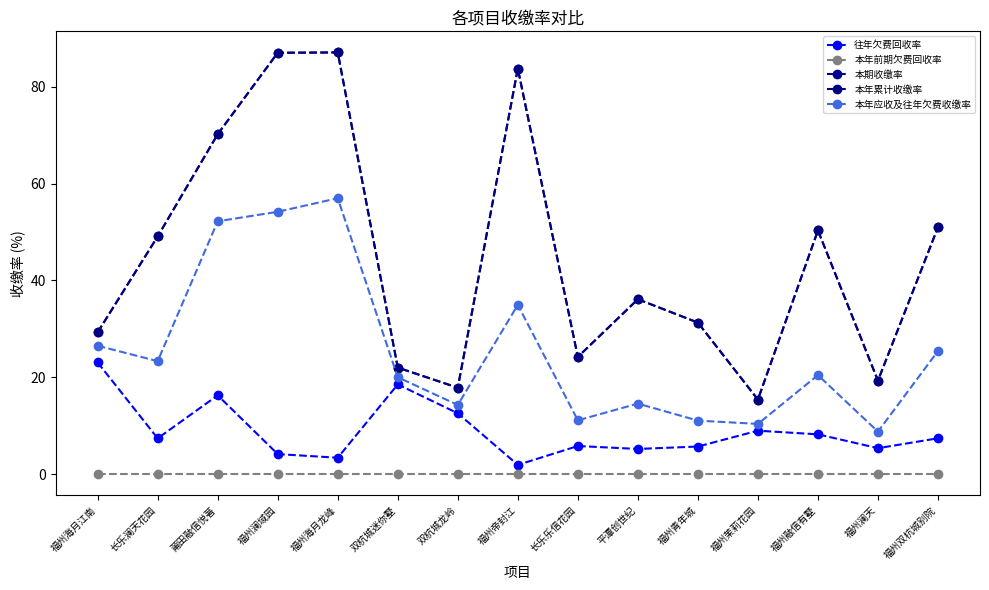

Does the chart have visible grid lines?

No